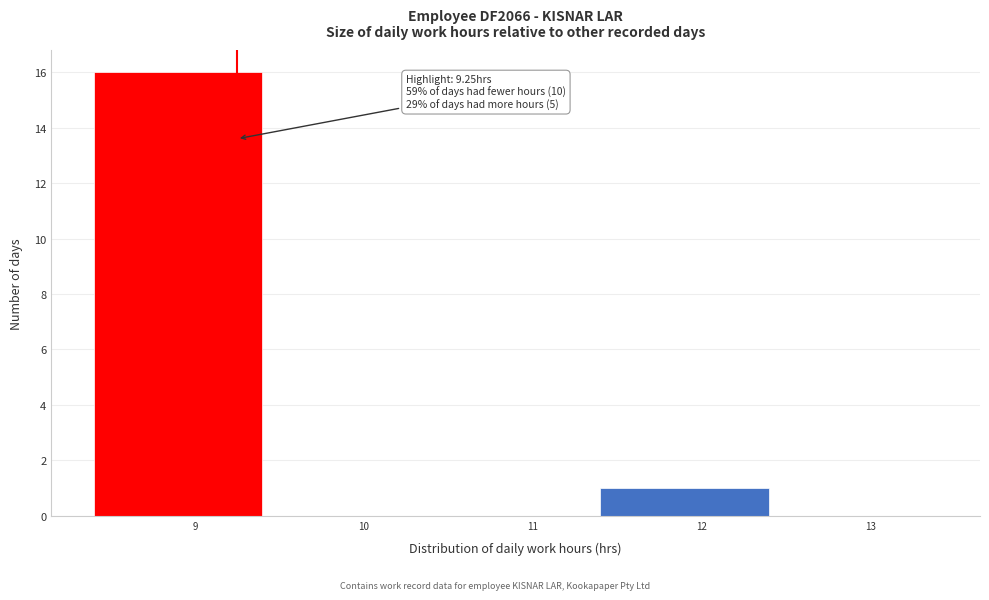

Over which range of the x-axis is the bar tallest?

8.4 to 9.4